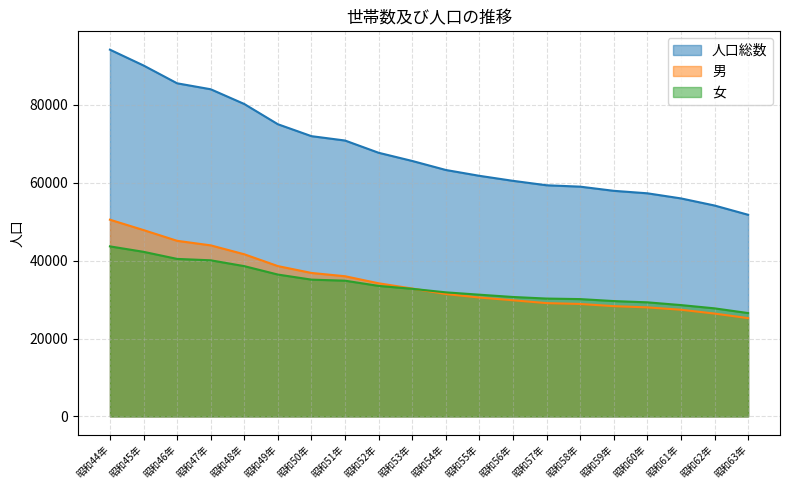

True or false: 男 and 女 intersect in this chart.

True